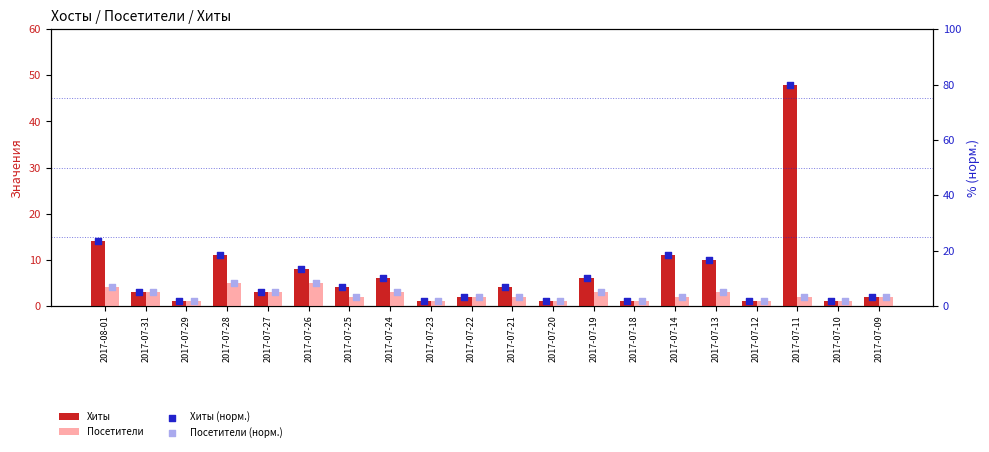

Which series reaches the minimum Y coordinate?

Хиты